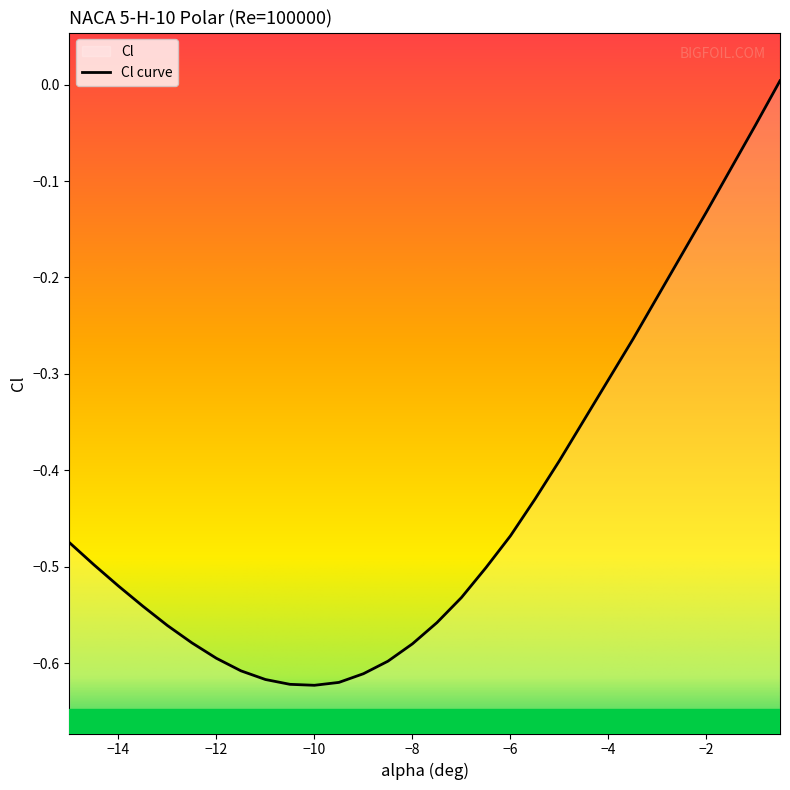

How many positive values are there?

1